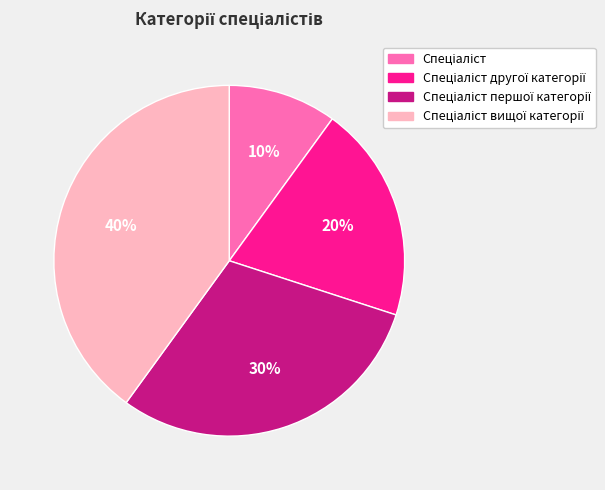

Is there any slice that represents more than half of the pie?

No